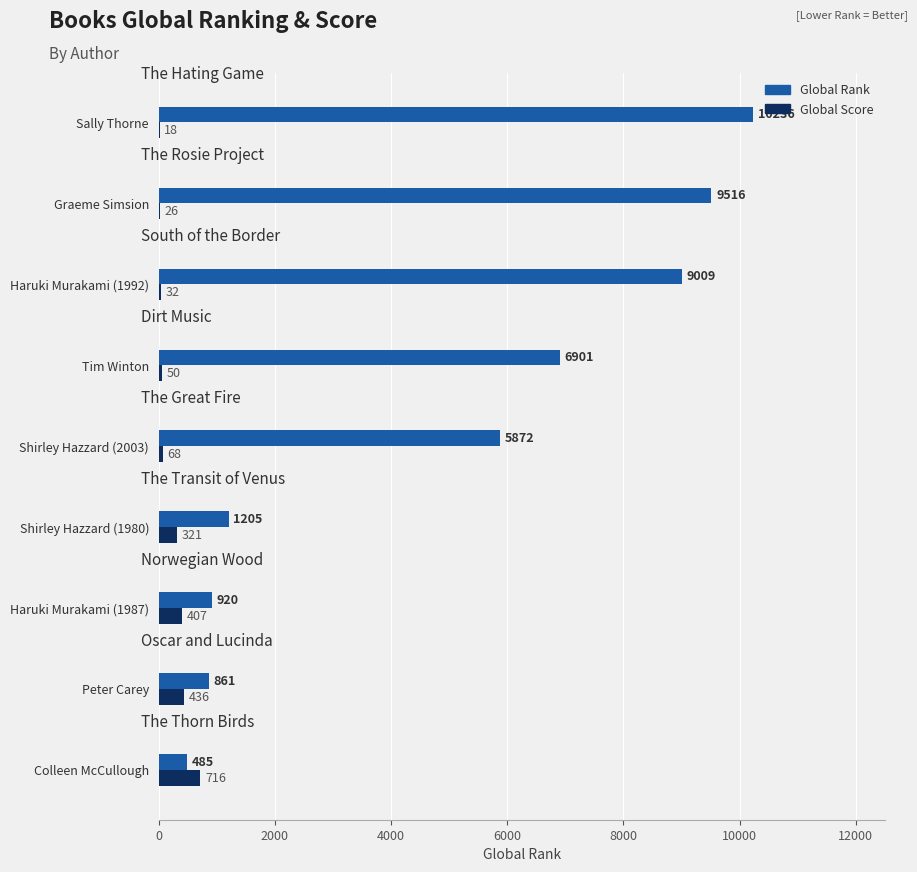

The value of Global Rank at Colleen McCullough is 485. True or false?

True